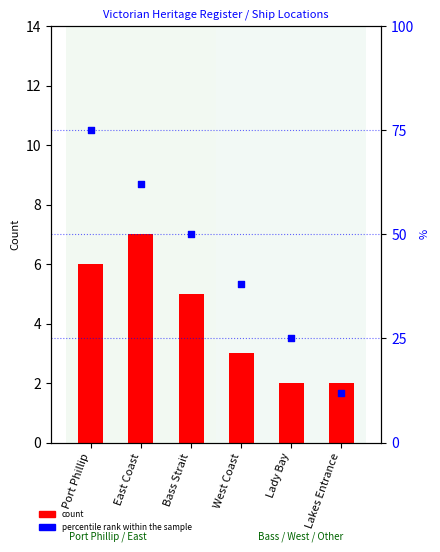

Which series has the widest spread of Y values?

percentile rank within the sample